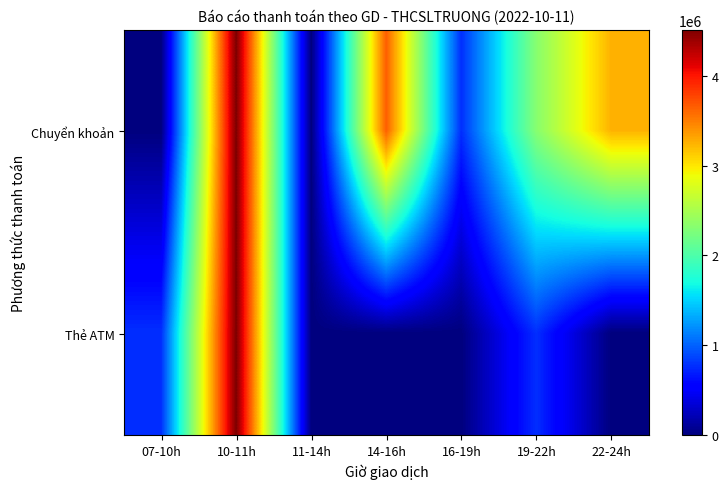

Reading left to right, extract all data points from this chart.

Chuyển khoản: 07-10h=0	10-11h=4512000	11-14h=0	14-16h=3656000	16-19h=774000	19-22h=2320000	22-24h=3256000
Thẻ ATM: 07-10h=774000	10-11h=4512000	11-14h=0	14-16h=0	16-19h=0	19-22h=774000	22-24h=0